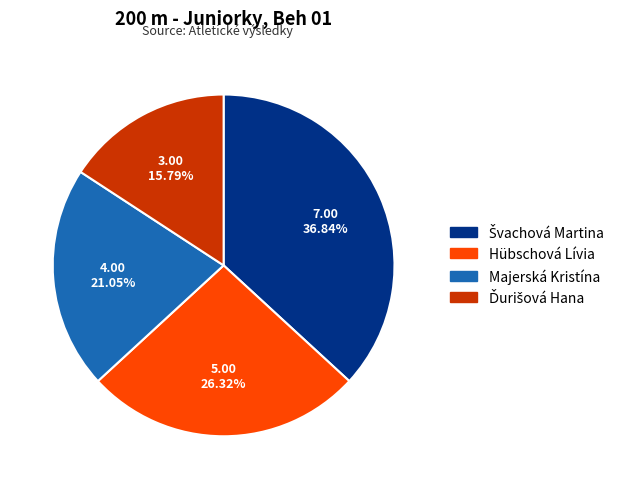

Is there a majority slice in this chart?

No